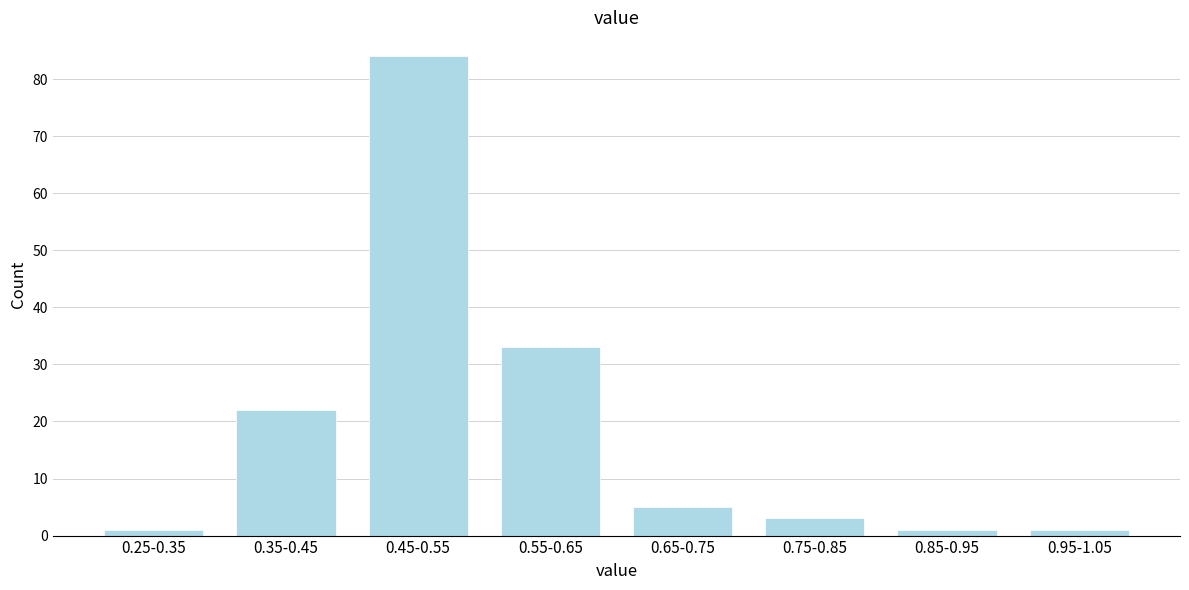

Reading left to right, extract all data points from this chart.

0.25-0.35=1	0.35-0.45=22	0.45-0.55=84	0.55-0.65=33	0.65-0.75=5	0.75-0.85=3	0.85-0.95=1	0.95-1.05=1